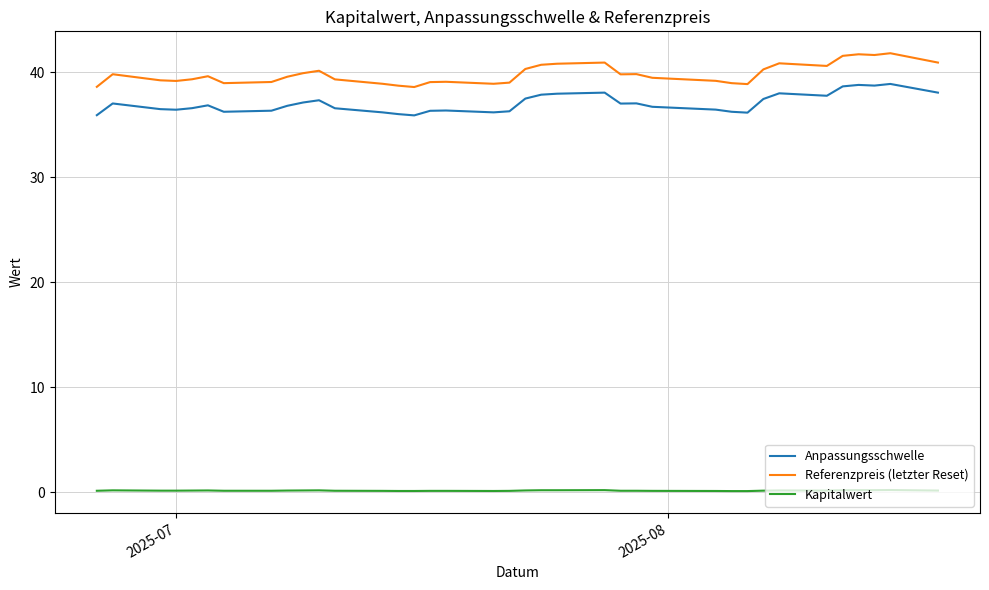

Which series has the widest spread of values?

Referenzpreis (letzter Reset)